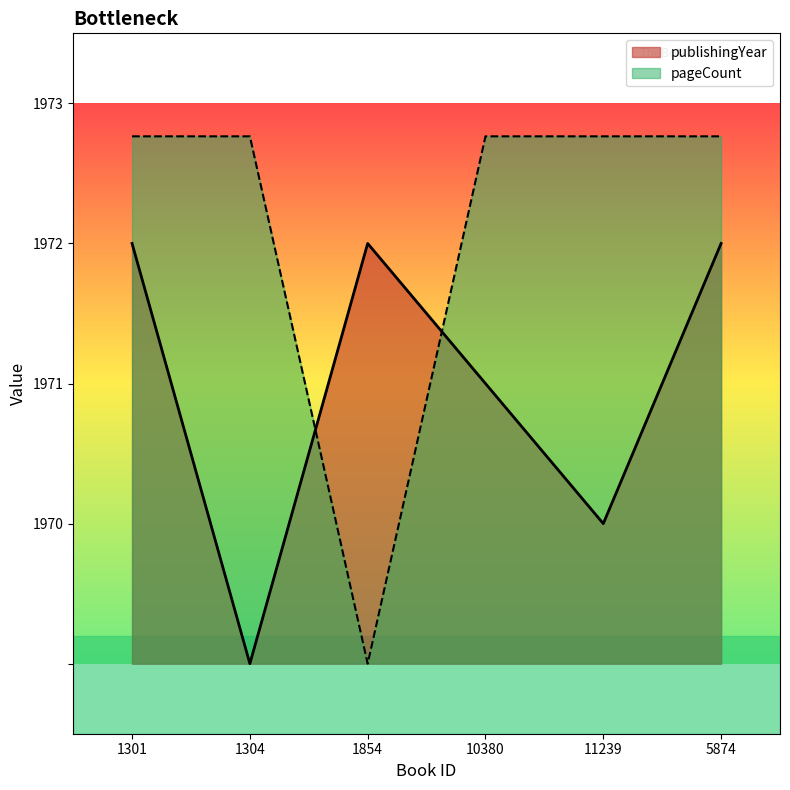

How many lines are shown in the chart?

2